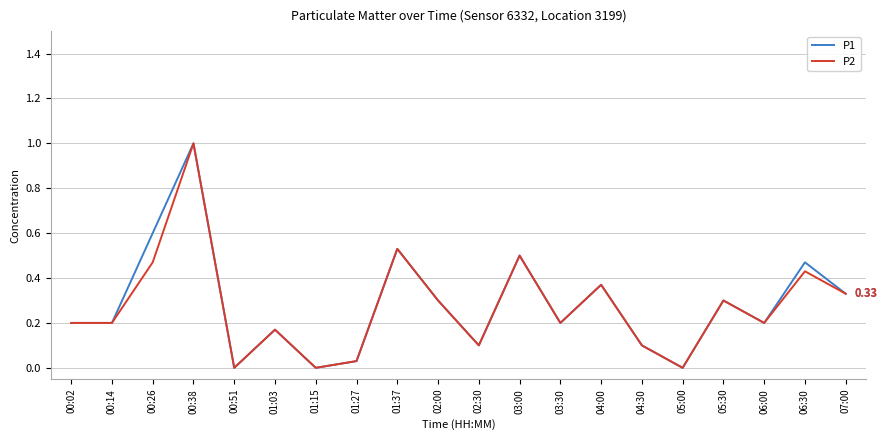

Where is the first local maximum for P1?

00:38